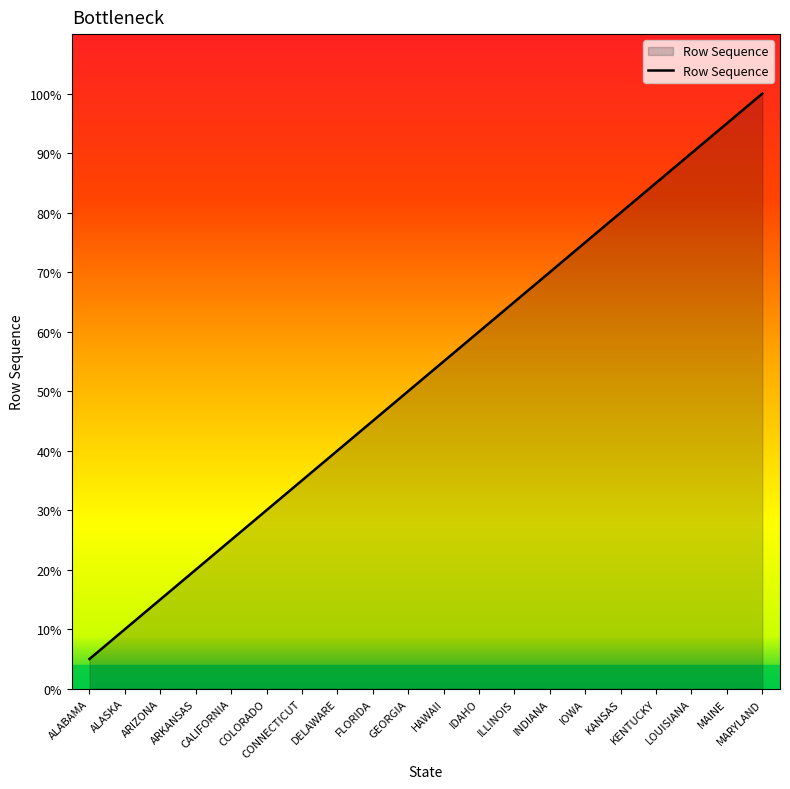

Is it true that the value at MAINE is 29?

False